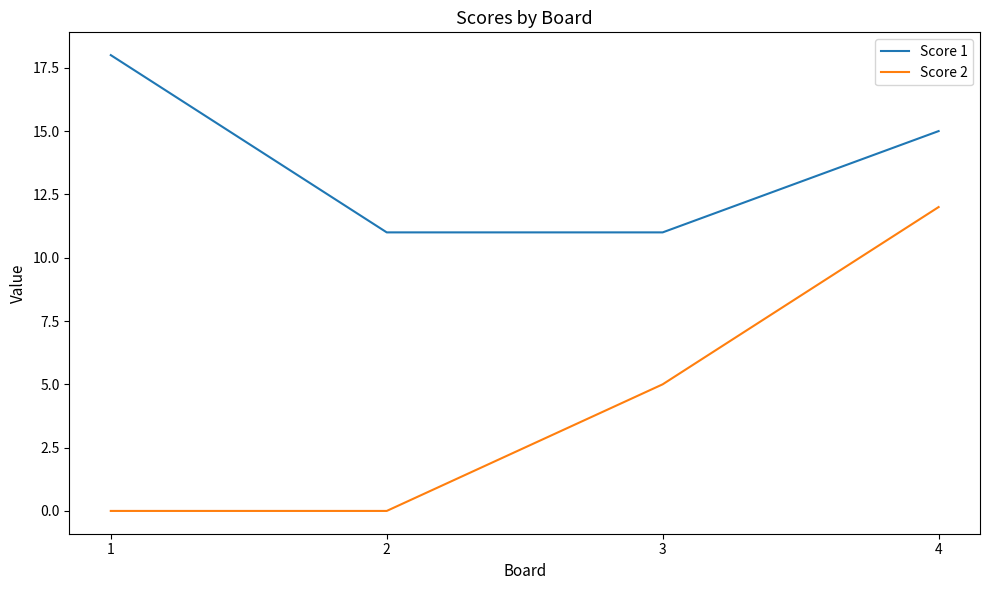

Where is Score 1 nearest to the value 14?

4